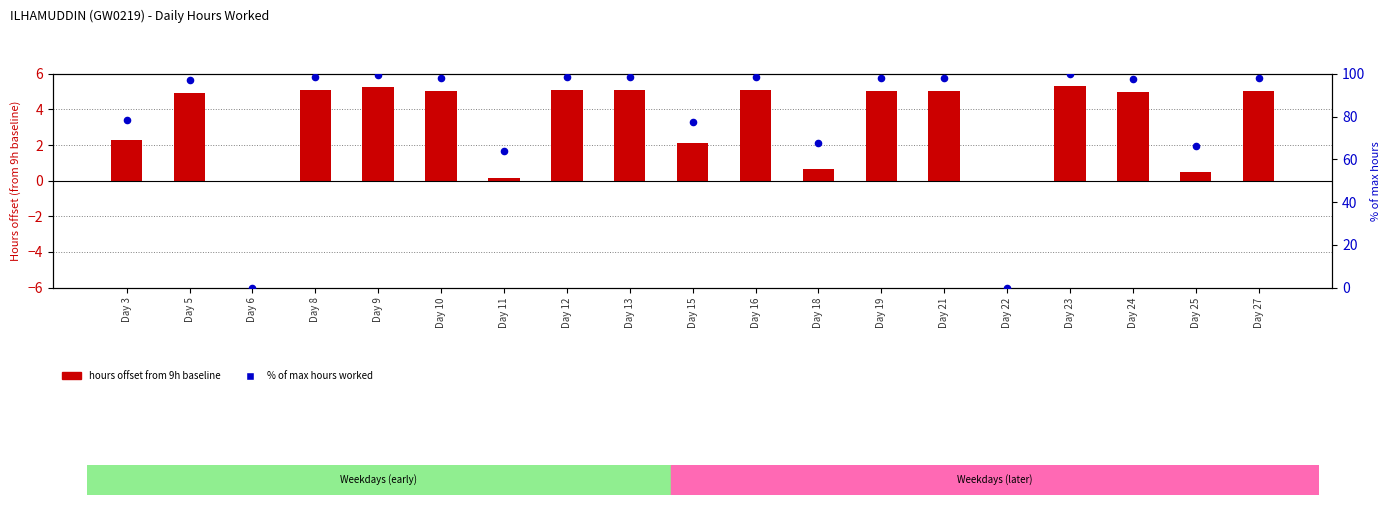

At which category is the sum across all series the highest?

Day 23